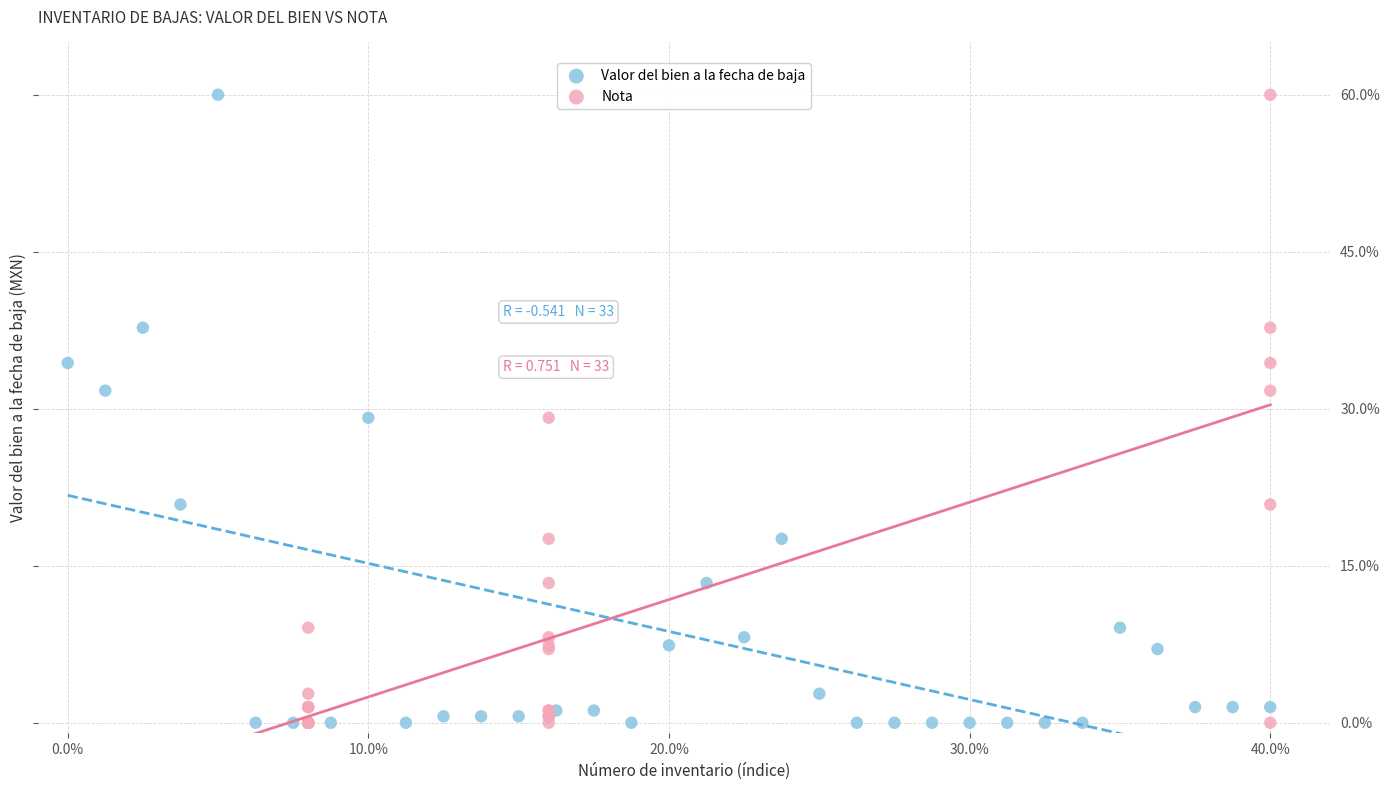

What are all the series names shown in the legend?

Valor del bien a la fecha de baja, Nota